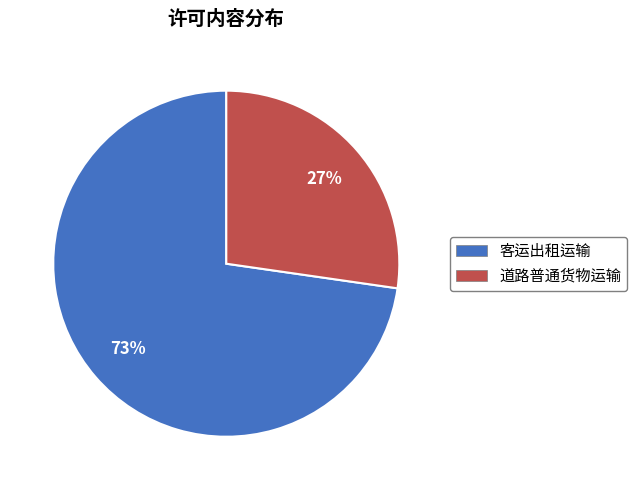

Is it true that 道路普通货物运输 is 27% of the pie?

True